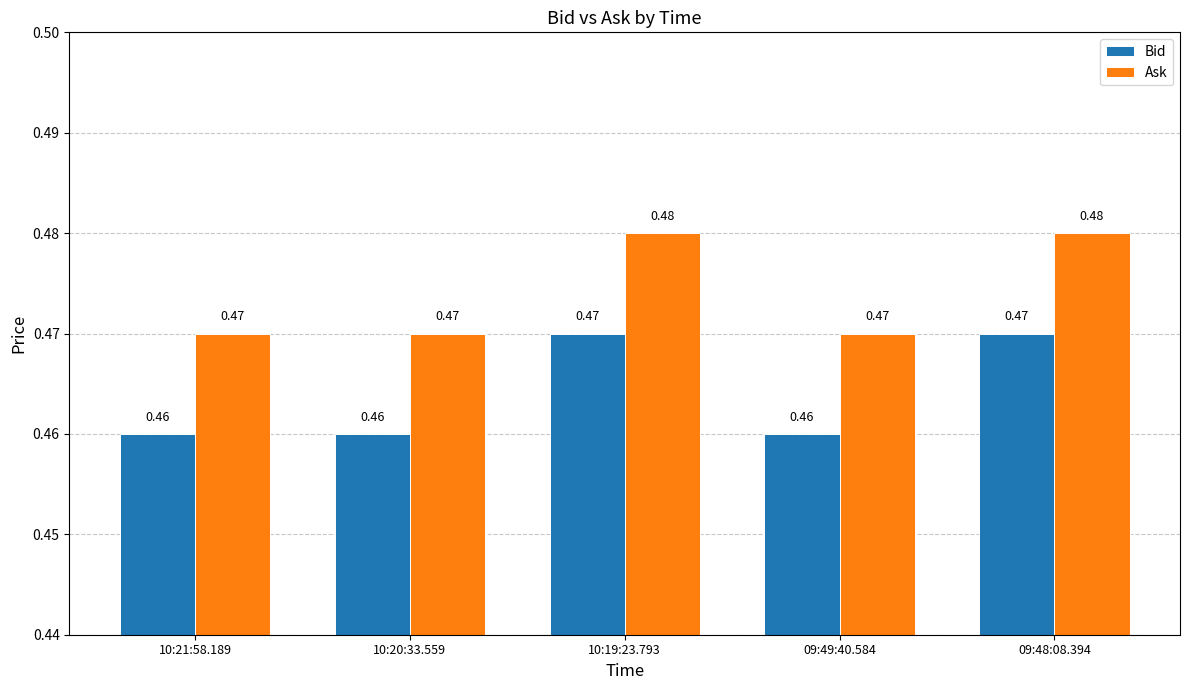

Is the value of Bid at 10:20:33.559 greater than the value of Ask at 10:19:23.793?

No